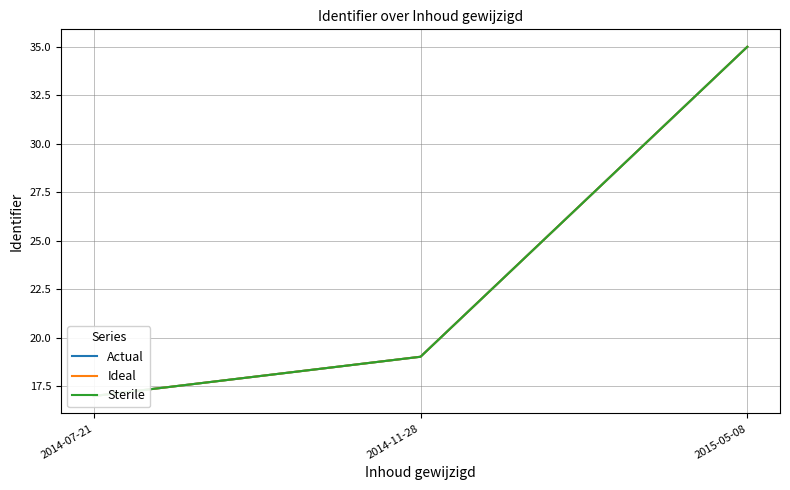

Between 2015-05-08 and 2014-07-21, which is larger?

2015-05-08